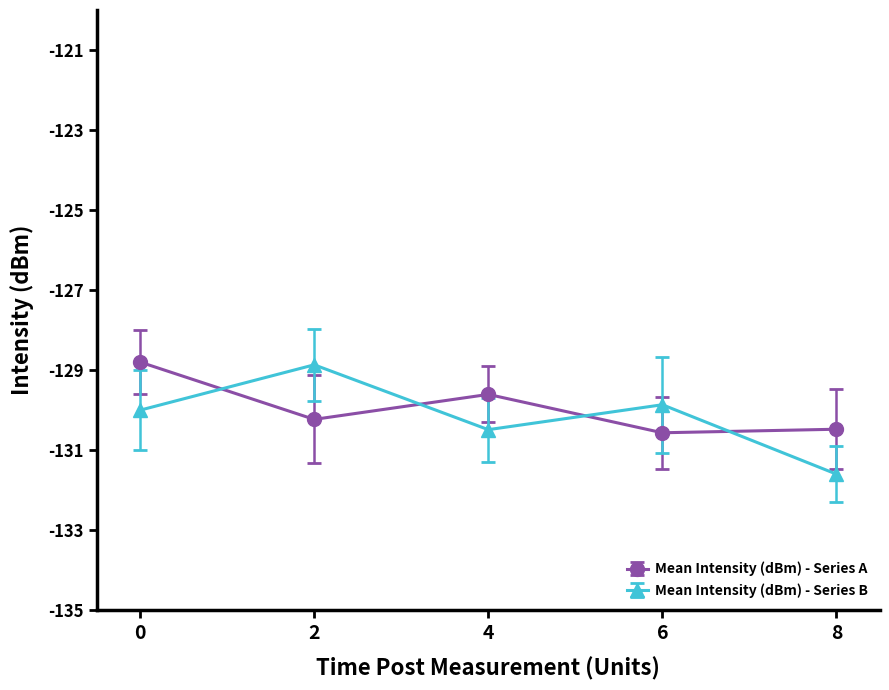

How many lines are shown in the chart?

2